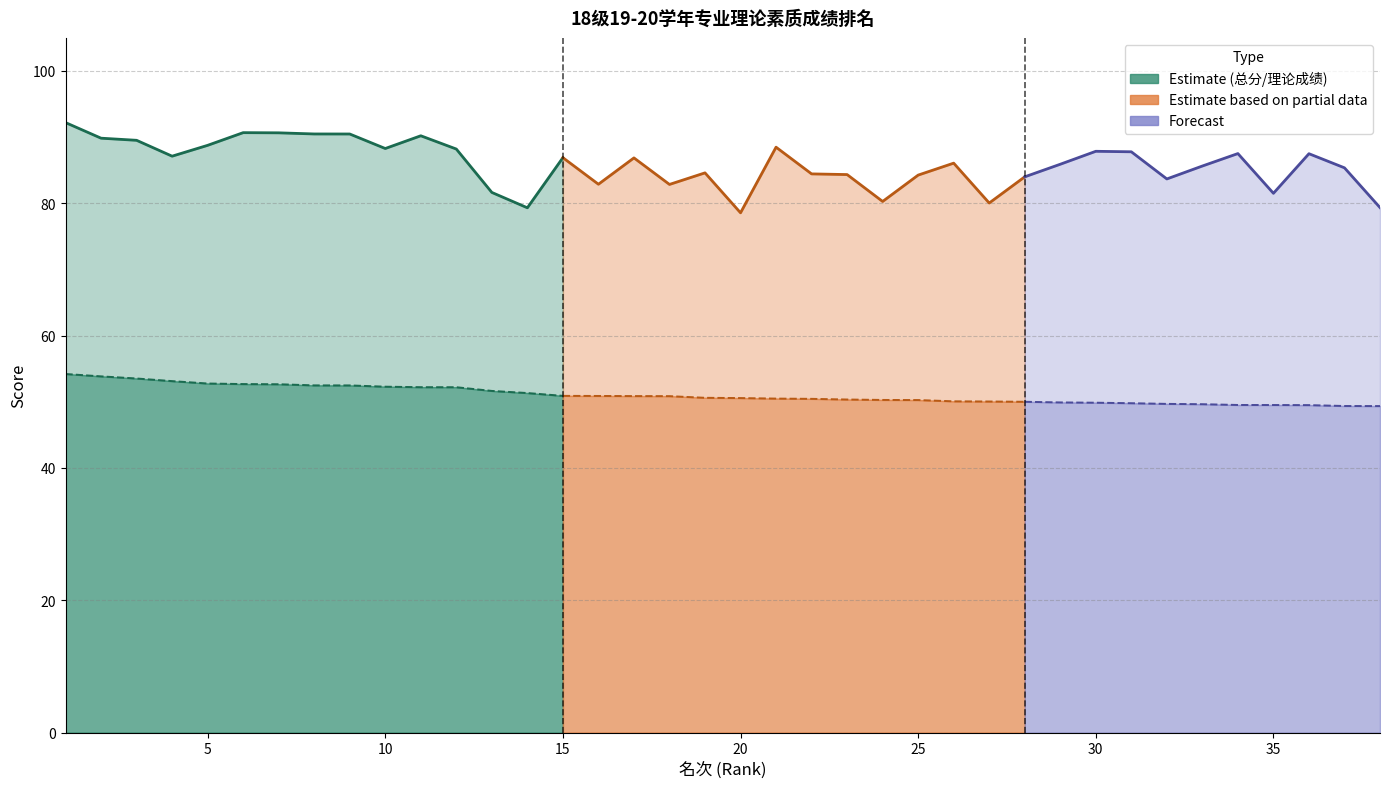

Is the value of 总分 at 28 greater than the value of 专业理论素质成绩 at 23?

Yes